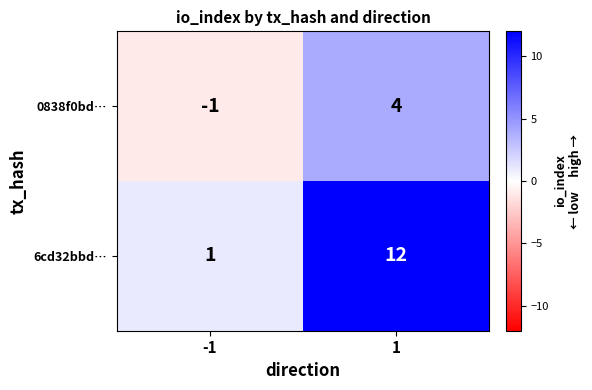

Which series has the largest range (max minus min)?

6cd32bbd…